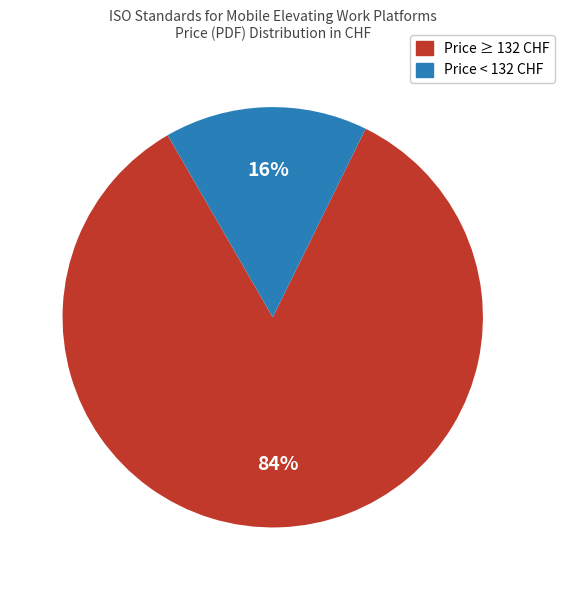

Which has a higher value, Price < 132 CHF or Price ≥ 132 CHF?

Price ≥ 132 CHF